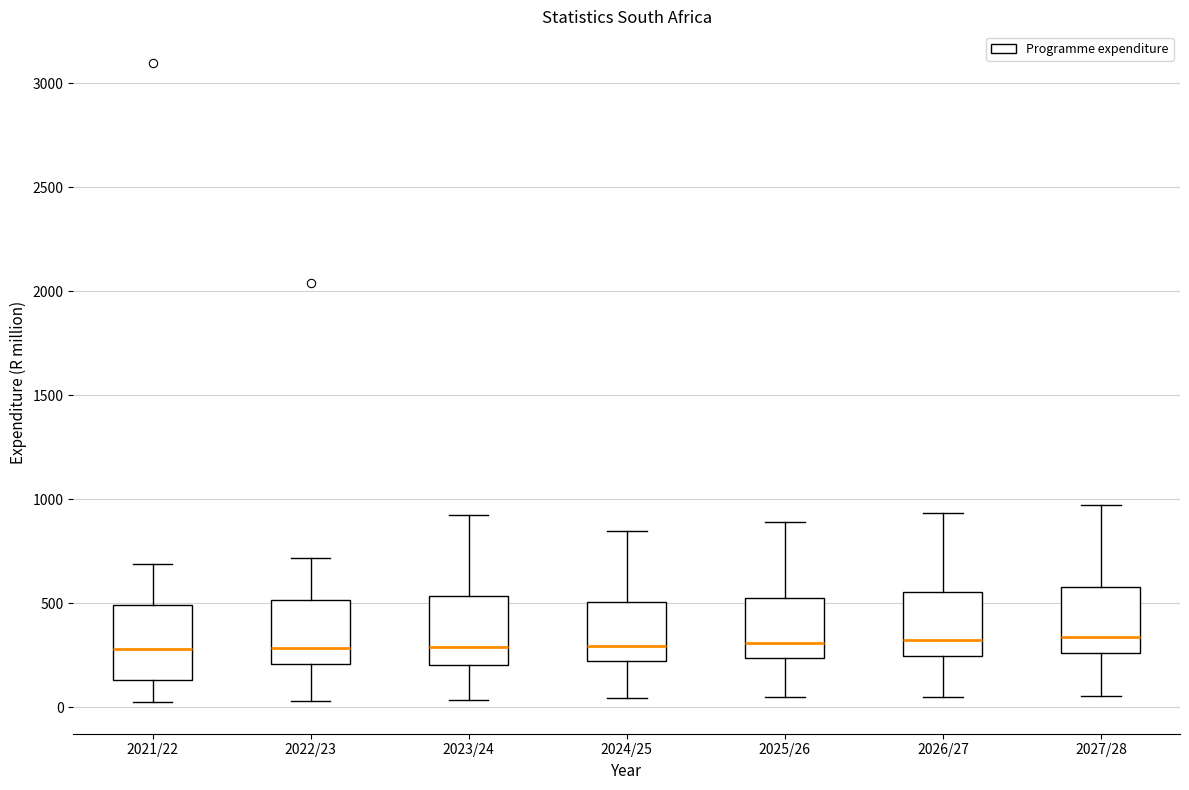

Where is the lower edge of the box for 2022/23 on the y-axis? The values are not printed on the chart, so give them approximately, as read against the axis.

200